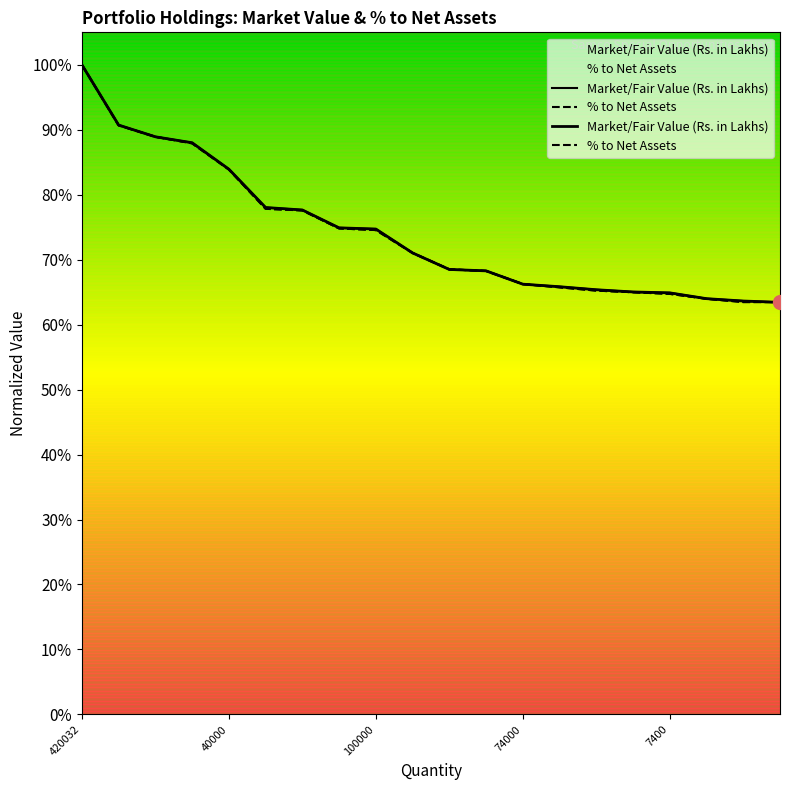

What is the label of the 9th point from the right?

45000